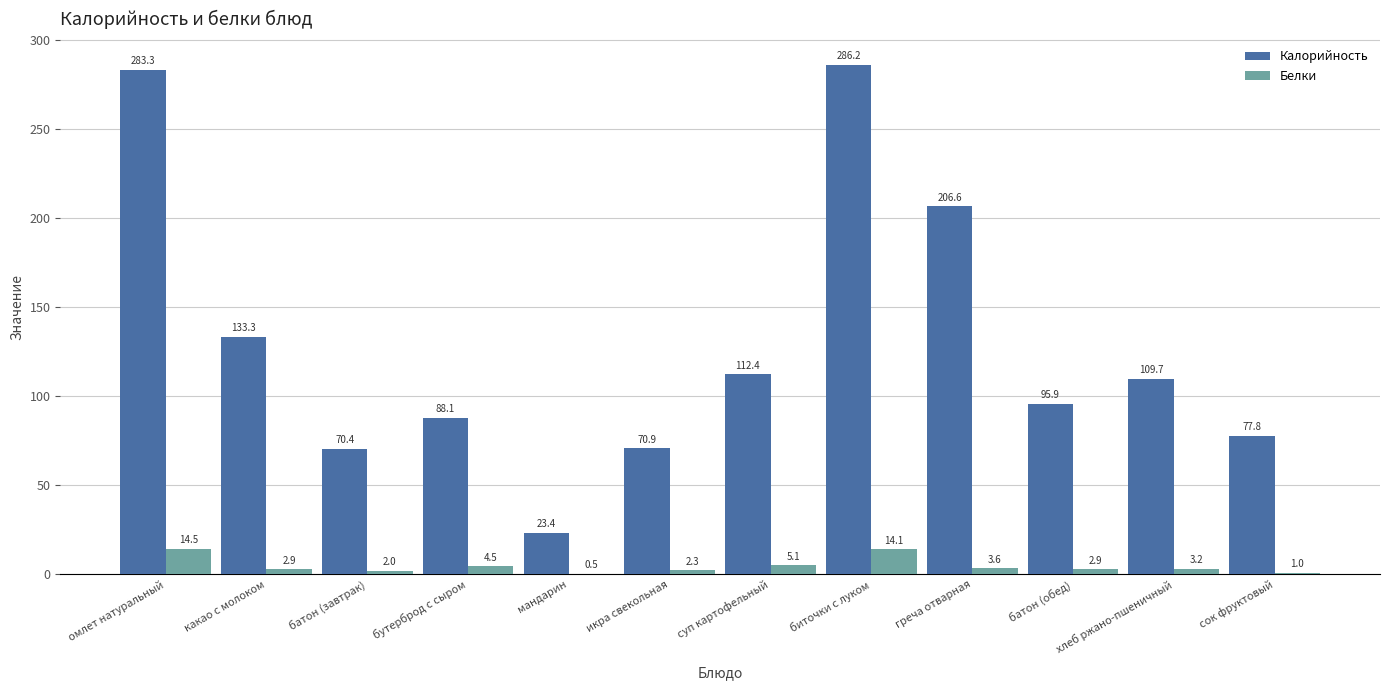

What is the sum of the Белки values at какао с молоком and биточки с луком?

17.0